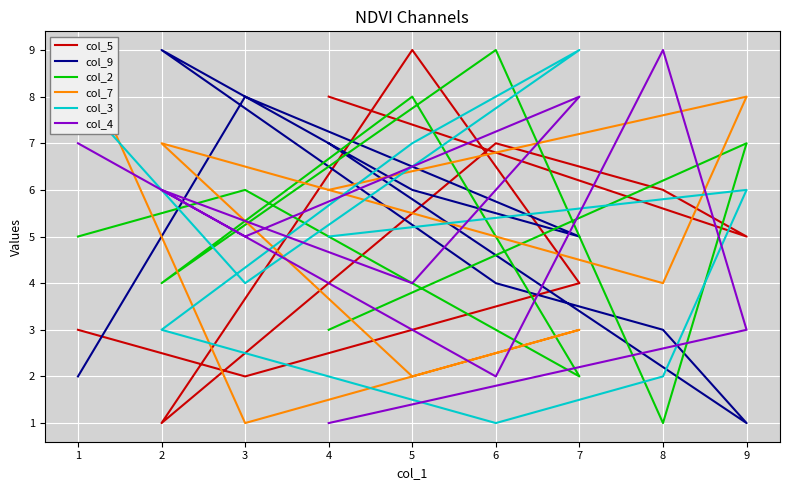

Reading right to left, extract all data points from this chart.

col_5: 3	2	4	9	1	7	6	5	8
col_9: 2	8	5	6	9	4	3	1	7
col_2: 5	6	2	8	4	9	1	7	3
col_7: 9	1	3	2	7	5	4	8	6
col_3: 8	4	9	7	3	1	2	6	5
col_4: 7	5	8	4	6	2	9	3	1